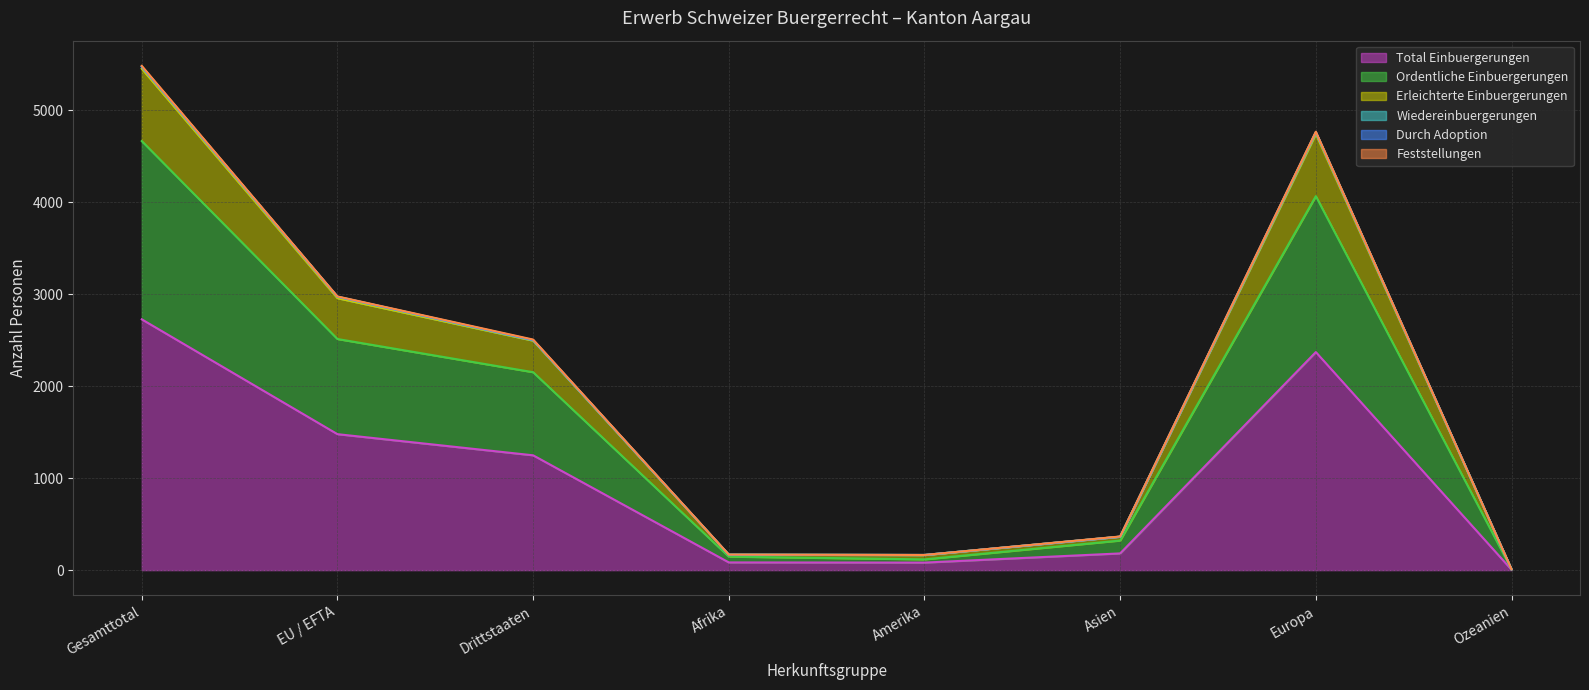

What is the label of the 8th point from the left?

Ozeanien